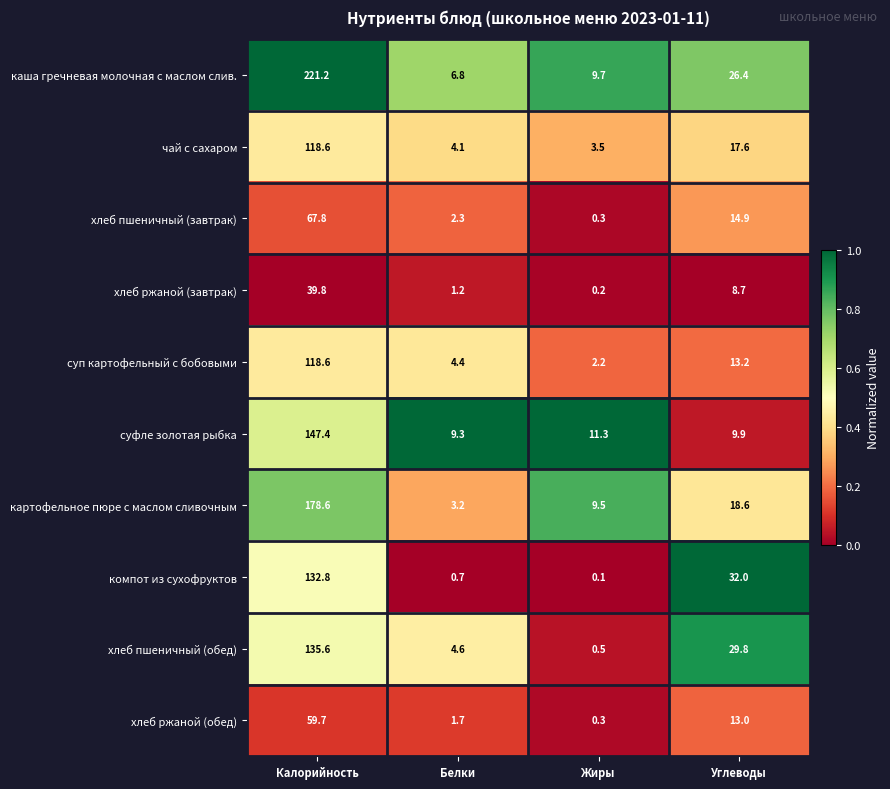

Which series has the widest spread of values?

каша гречневая молочная с маслом слив.